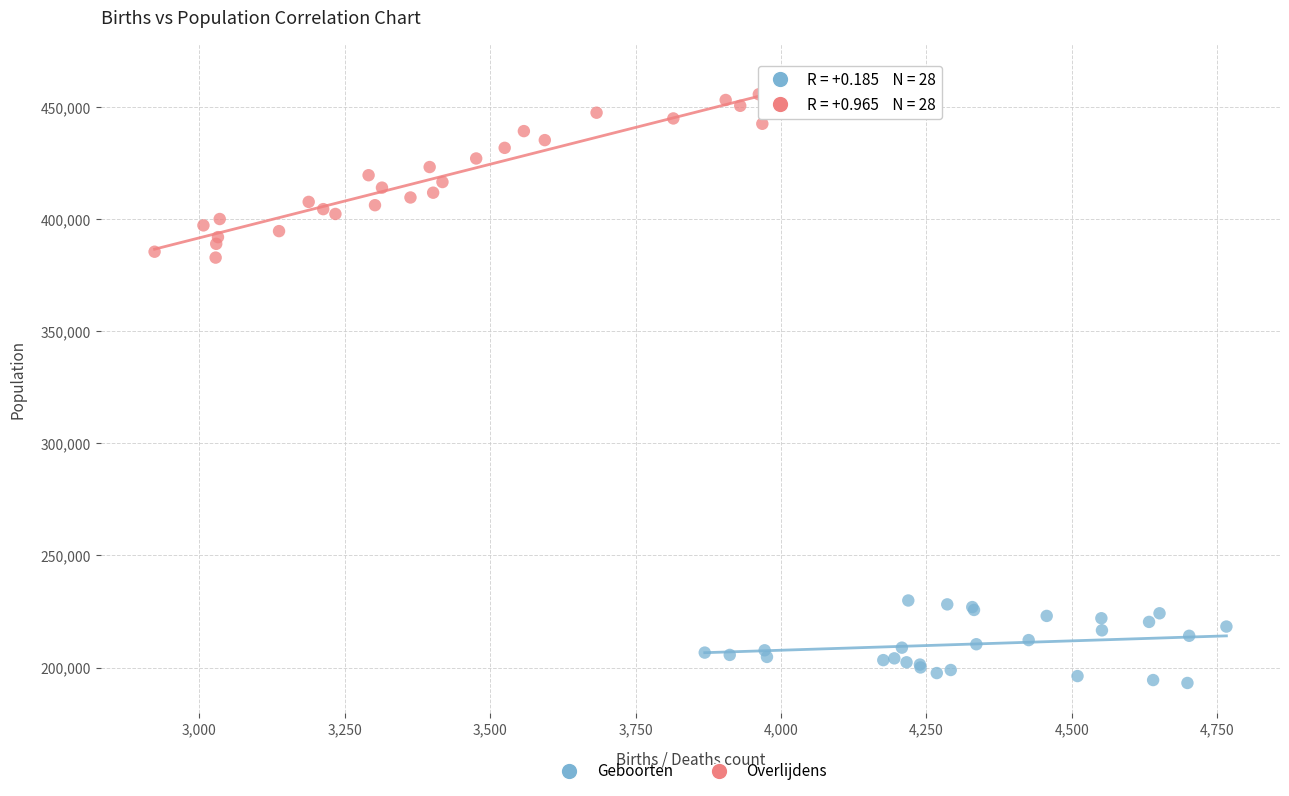

Which series contains the lowest Y value?

Geboorten